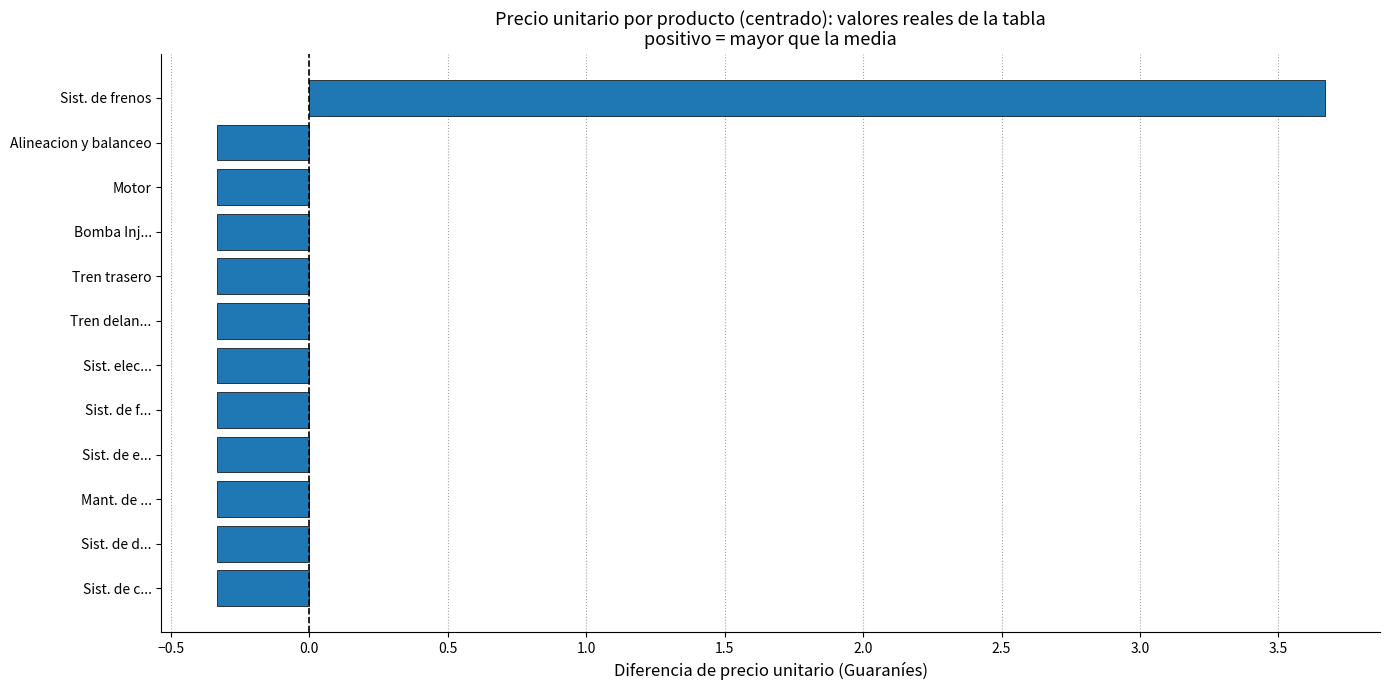

What is the approximate value at Tren trasero?

-0.3